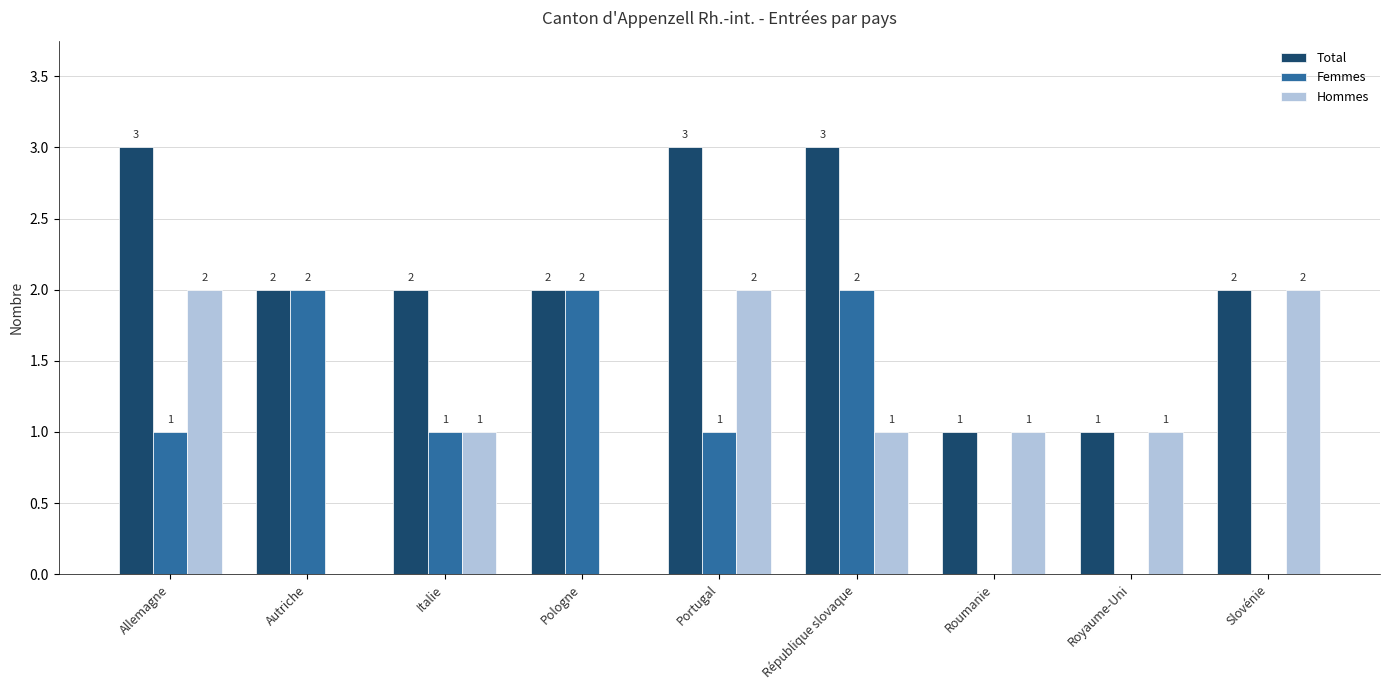

Is it true that Total equals 1 at Italie?

False